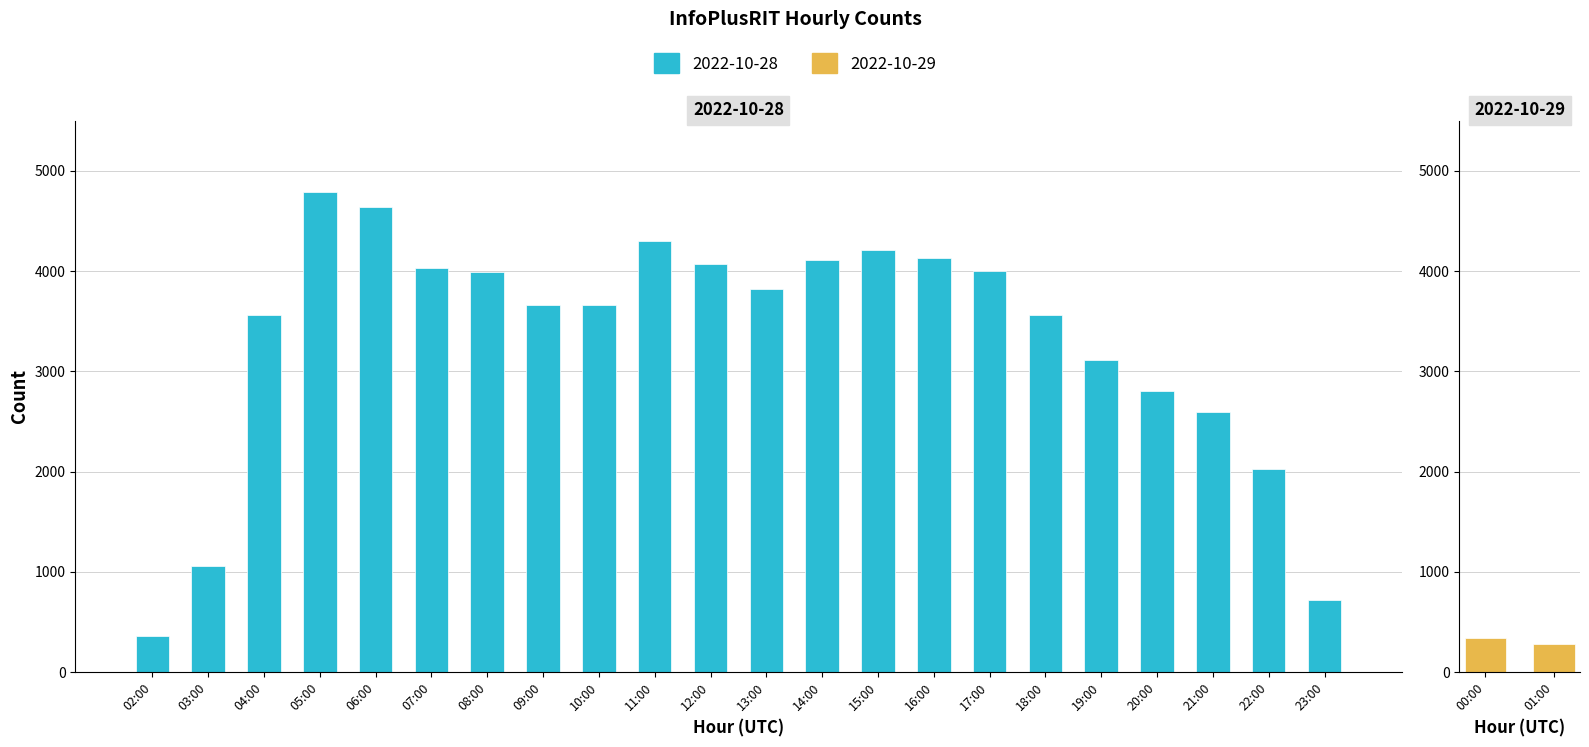

What is the label of the 4th bar from the left?

05:00